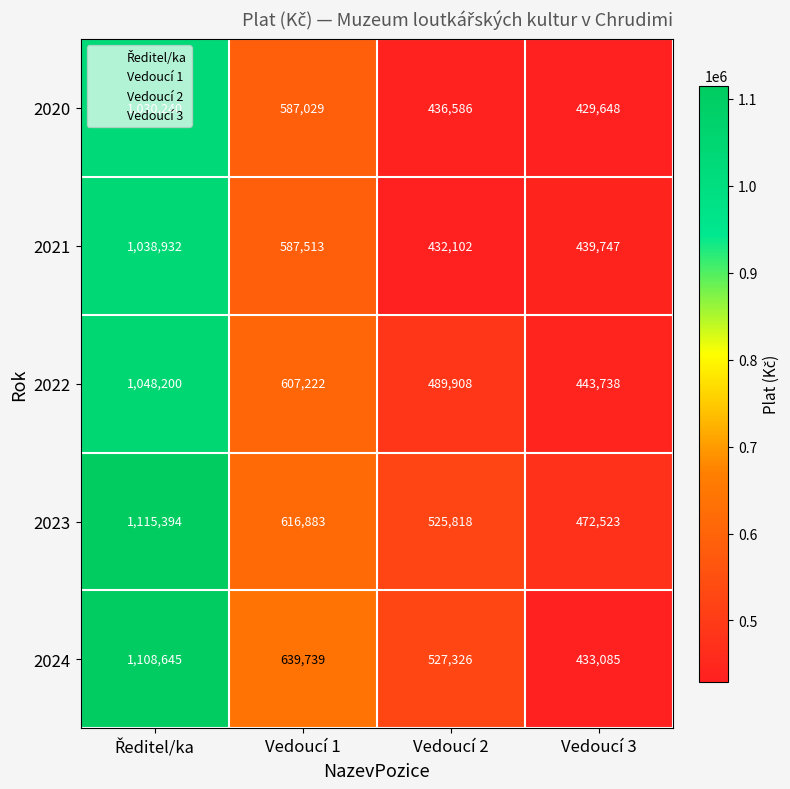

How many categories are shown in the chart?

4